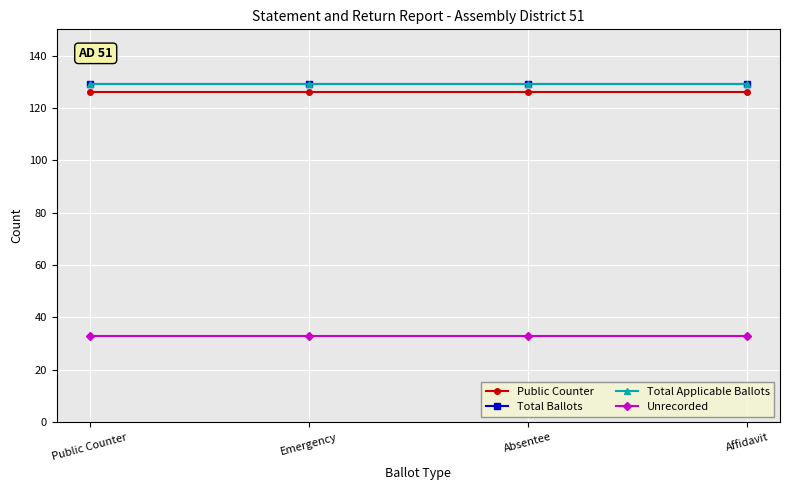

True or false: Unrecorded and Total Applicable Ballots intersect in this chart.

False